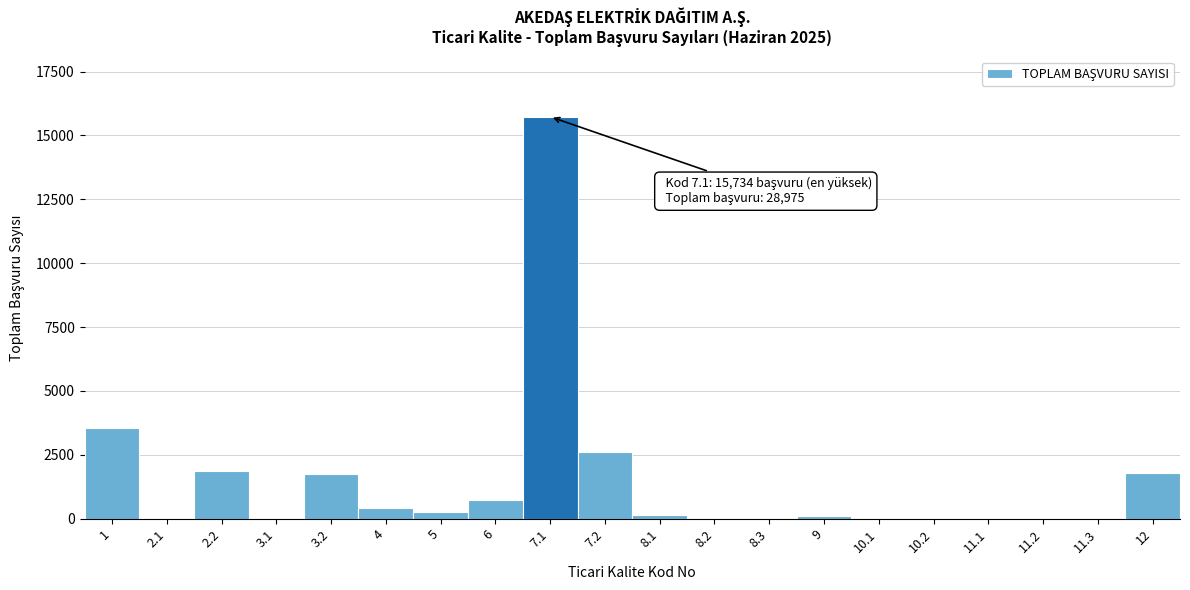

Is it true that the value at 10.1 is 5009?

False